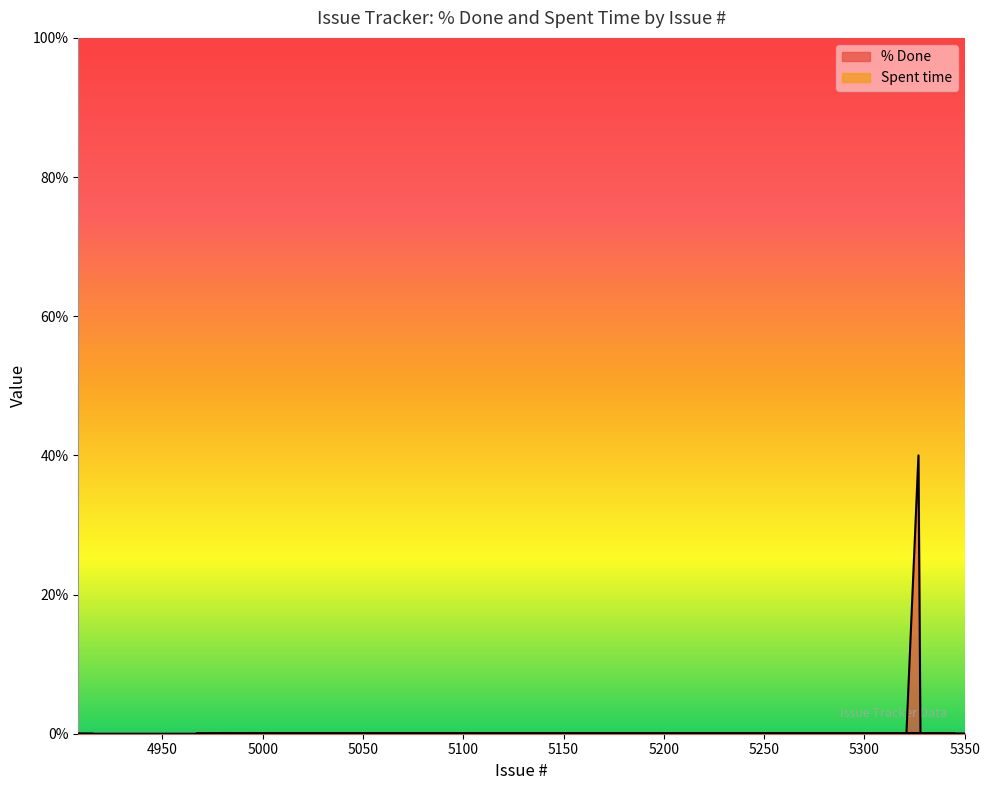

What is the difference between the maximum and minimum values?

40